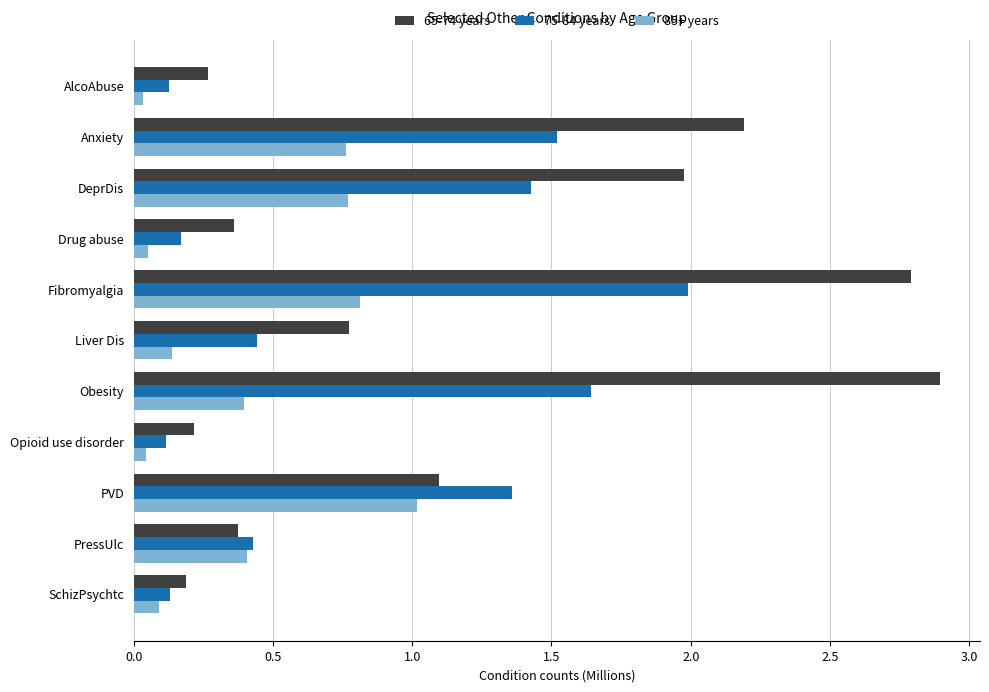

Rank the series by their maximum value, from highest to lowest.

65-74 years, 75-84 years, 85+ years